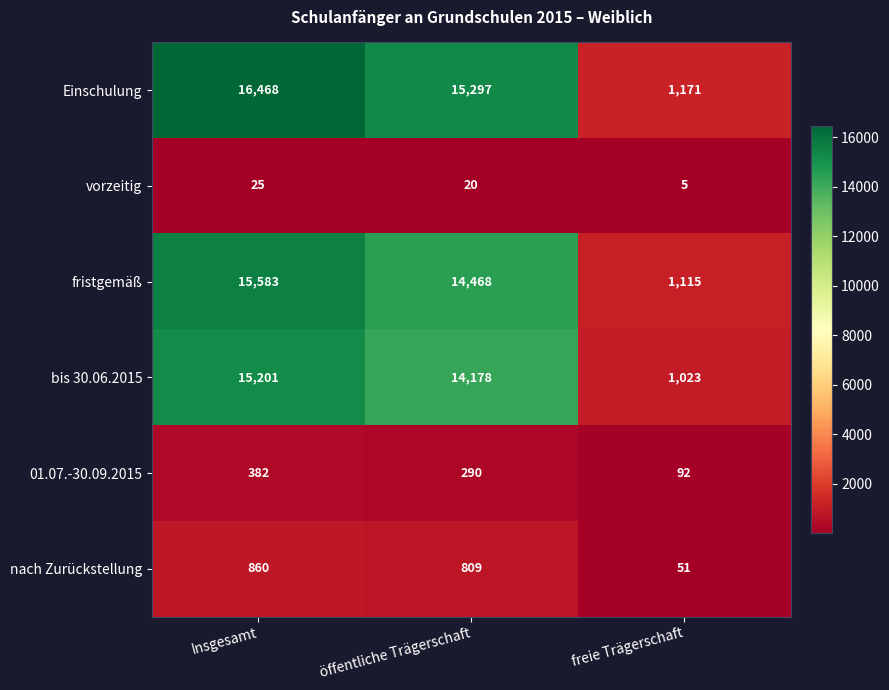

What is the spread (max minus min) of values at Insgesamt?

16443